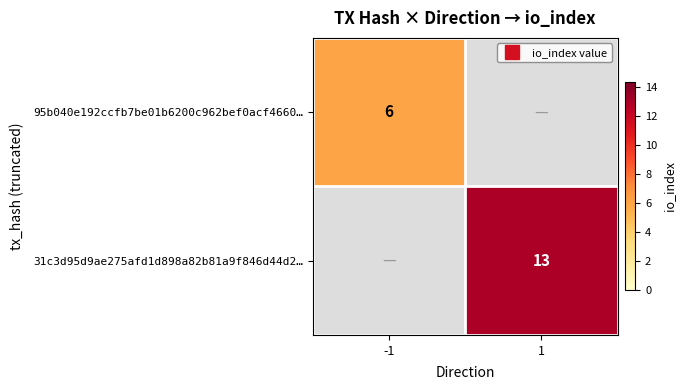

At 1, list the series in order from smallest to largest.

95b040e192ccfb7be01b6200c962bef0acf4660…, 31c3d95d9ae275afd1d898a82b81a9f846d44d2…